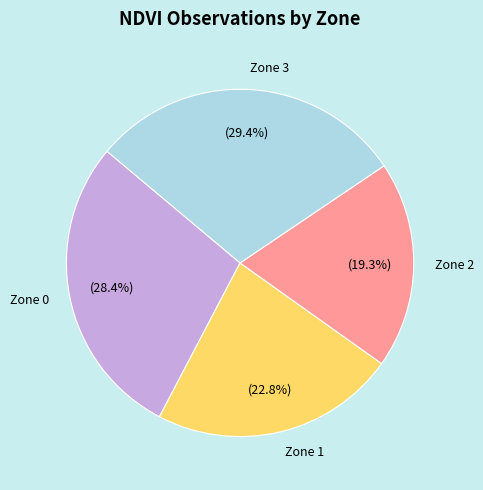

Is Zone 2 the majority of the pie?

No